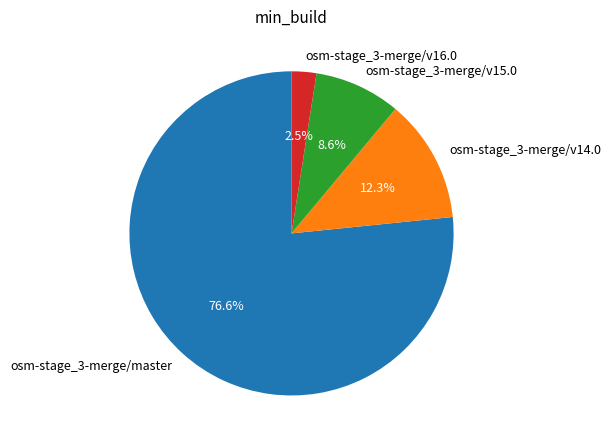

Does osm-stage_3-merge/master account for over 50% of the chart?

Yes